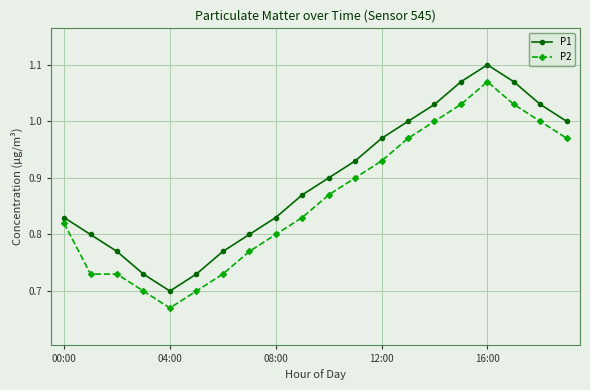

Rank the series by their maximum value, from lowest to highest.

P2, P1